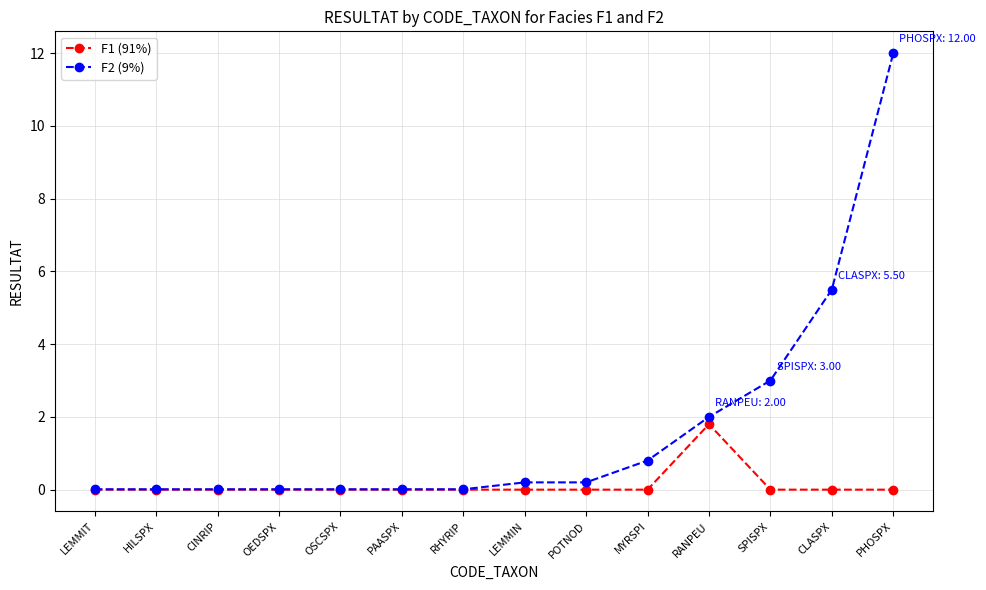

At LEMMIN, list the series in order from largest to smallest.

F2 (9%), F1 (91%)